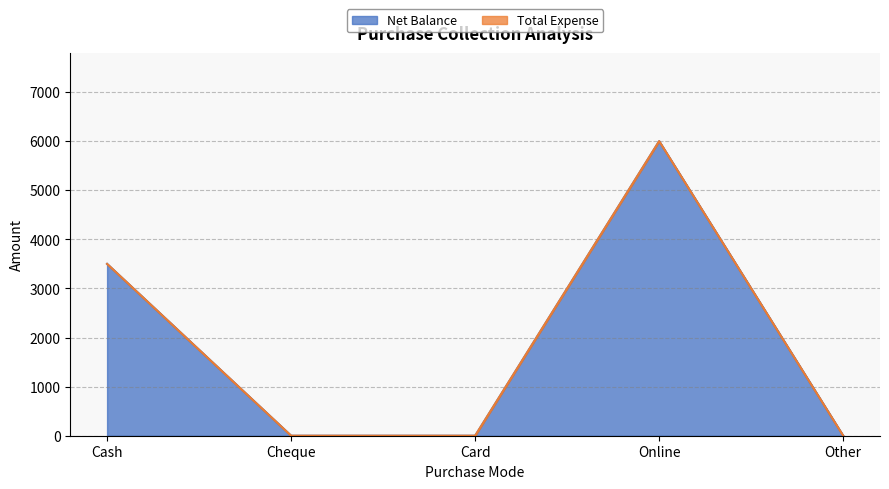

Reading left to right, what are all the values shown in this chart?

Cash=3500	Cheque=0	Card=0	Online=6000	Other=0